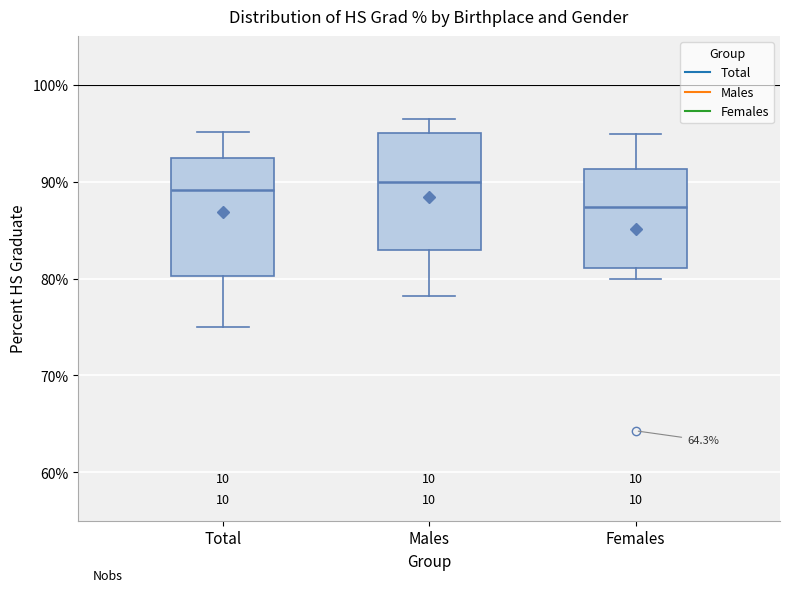

Reading left to right, transcribe this box plot: for each box, give where its median line is, the range the box spans, and where its two whiskers end, as read against the y-axis. The values are not printed on the chart, so give them approximately, as read against the axis.

Total: median 89, box 80 to 92, whiskers 75 to 95
Males: median 90, box 83 to 95, whiskers 78 to 96
Females: median 87, box 81 to 91, whiskers 80 to 95